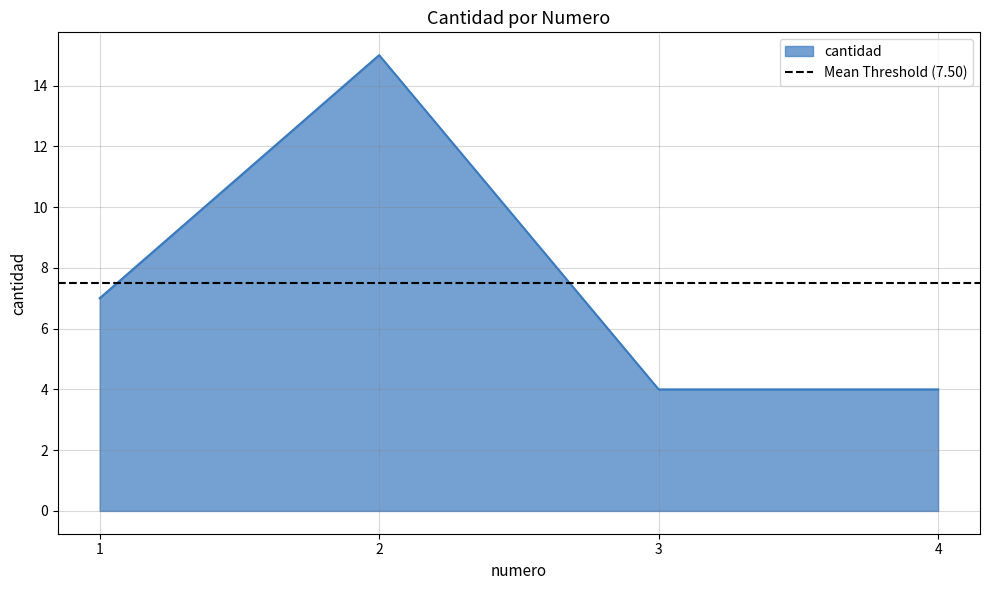

Rank the categories by value from lowest to highest.

3, 4, 1, 2